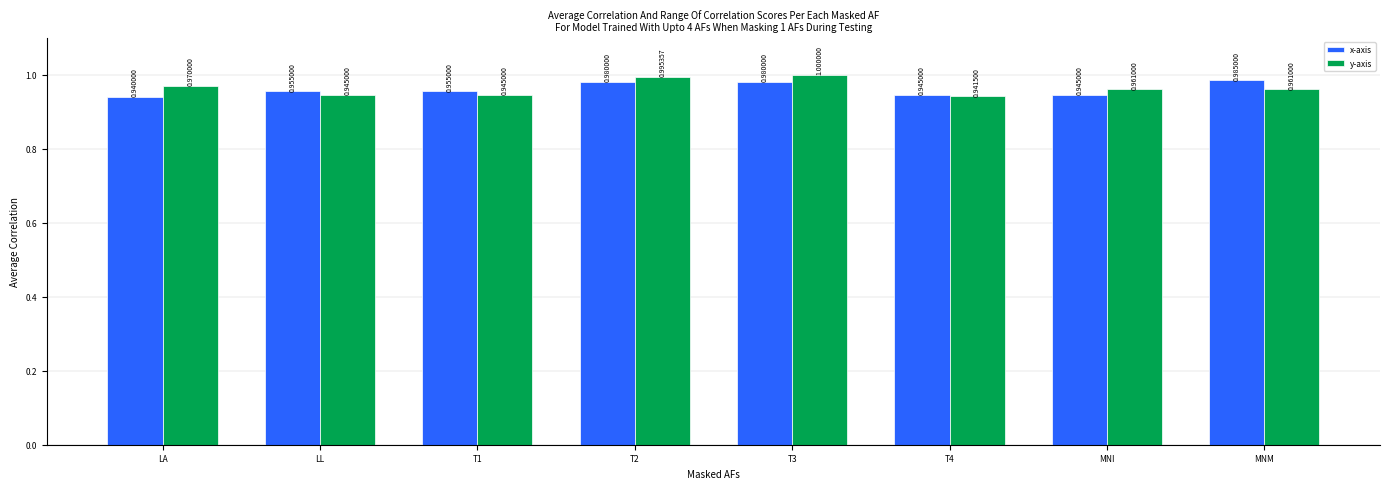

Which series changed the most between LL and MNM?

x-axis